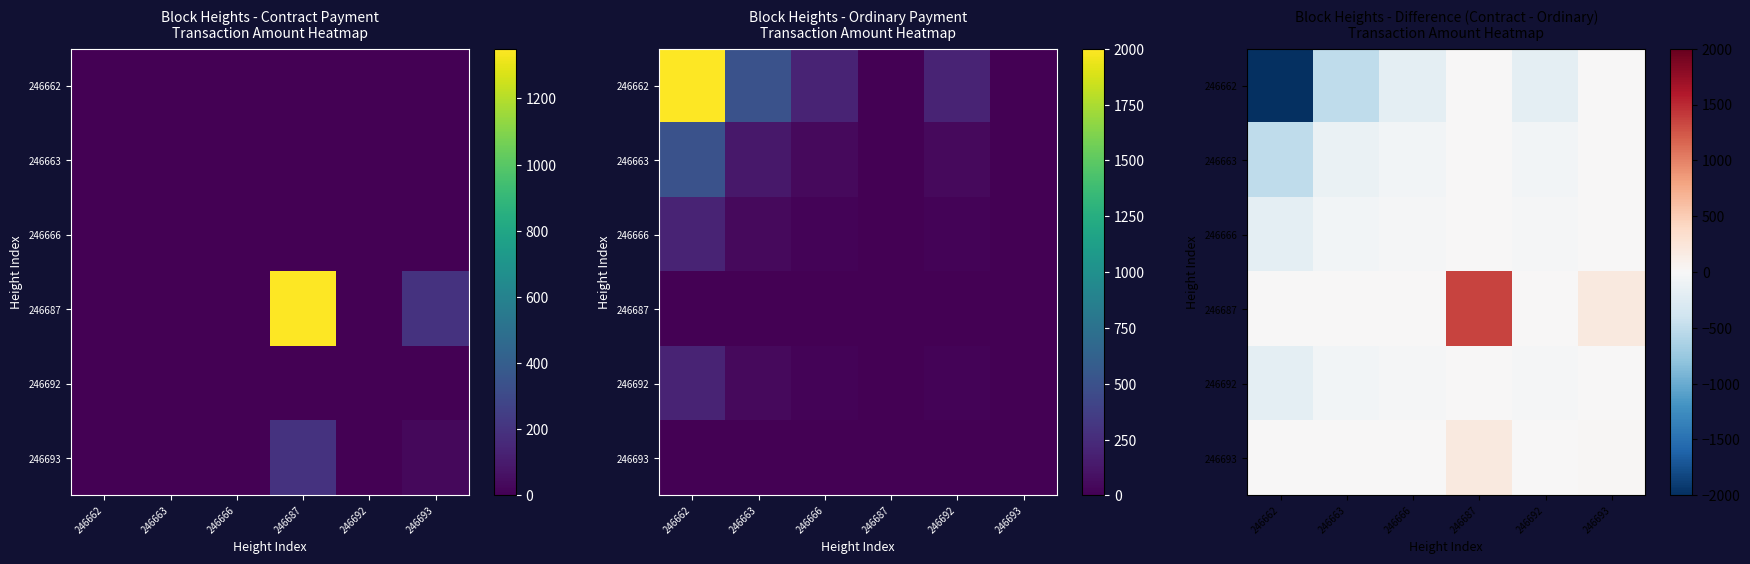

What is the average value of the 246693 series?

38.3